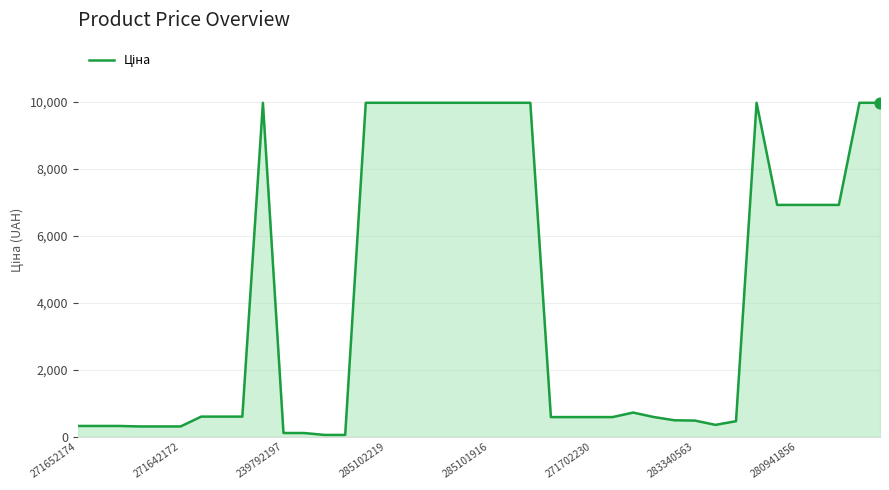

What is the greatest value displayed?

9975.0